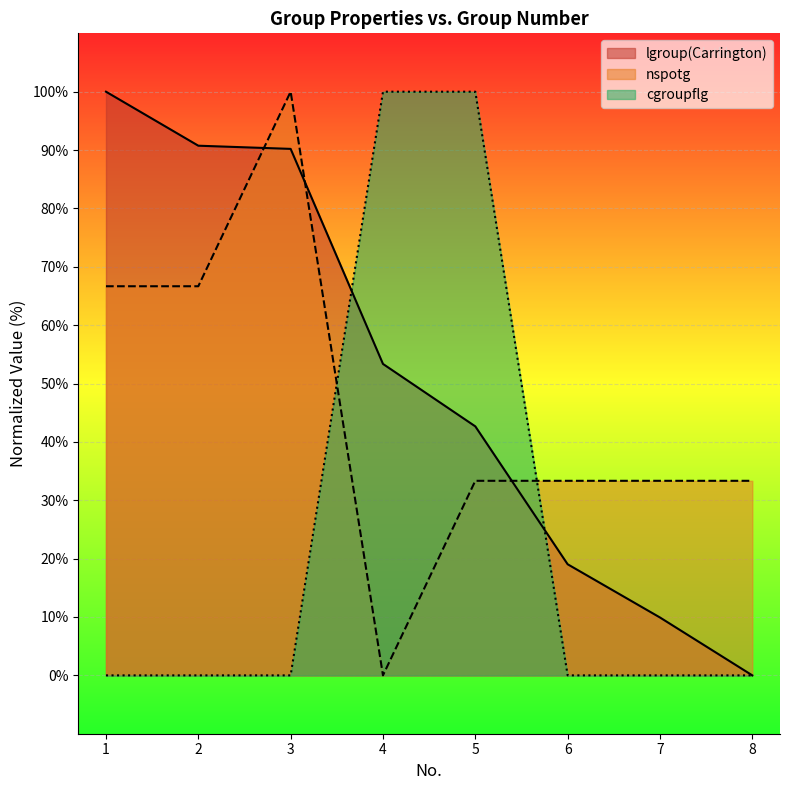

Which has a higher value, 2 or 8?

2